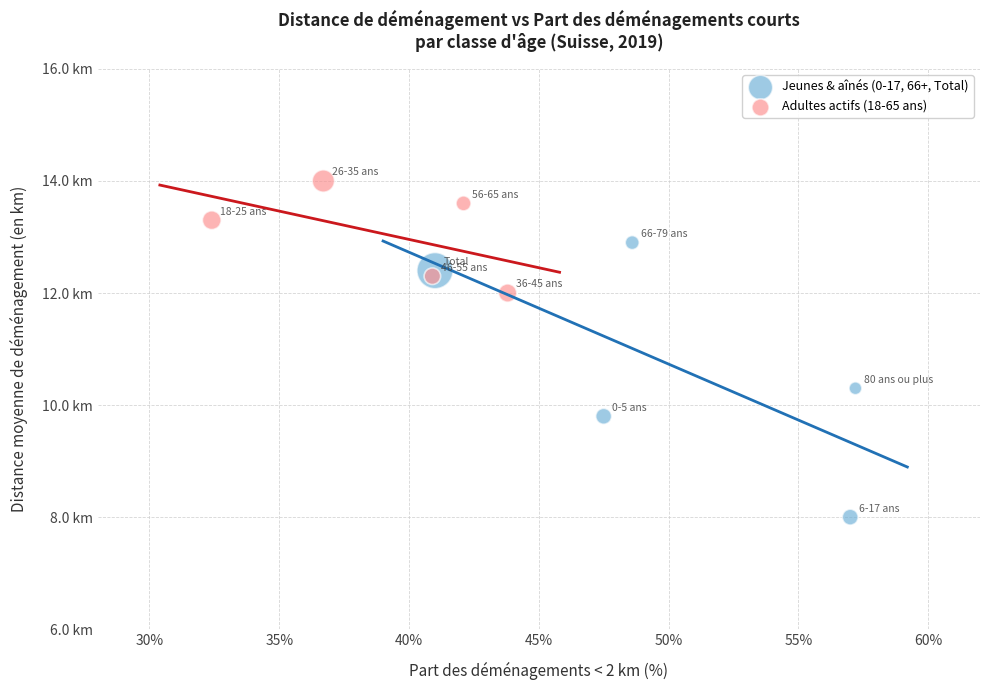

Which series reaches the maximum Y coordinate?

Adultes actifs (18-65 ans)